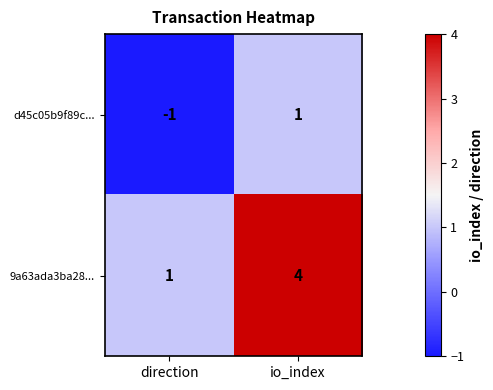

What is the maximum value for 9a63ada3ba28...?

4